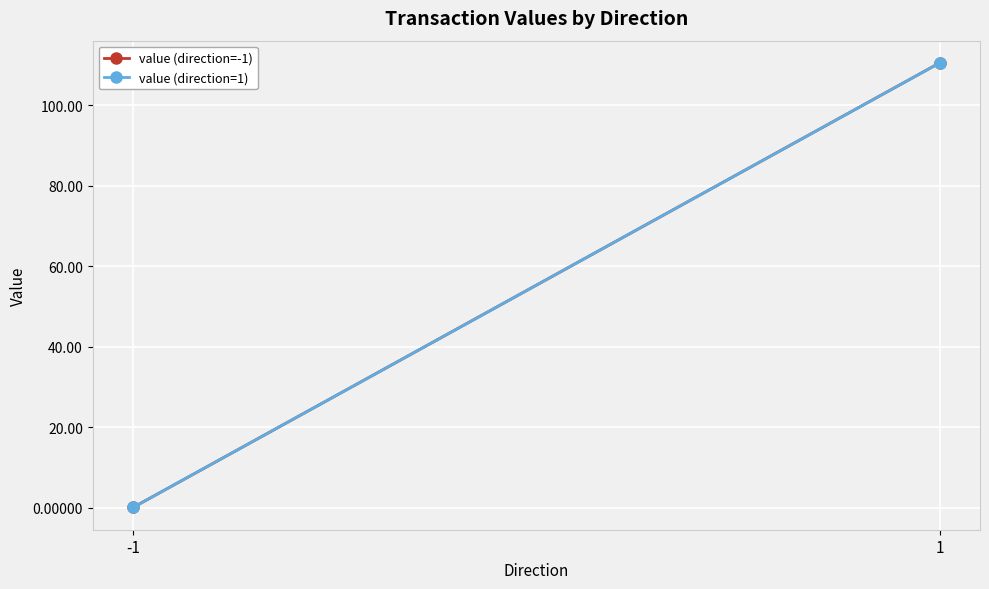

Reading left to right, transcribe all the data shown in this chart.

value (direction=-1): -1=0.0	1=110.5
value (direction=1): -1=0.0	1=110.5